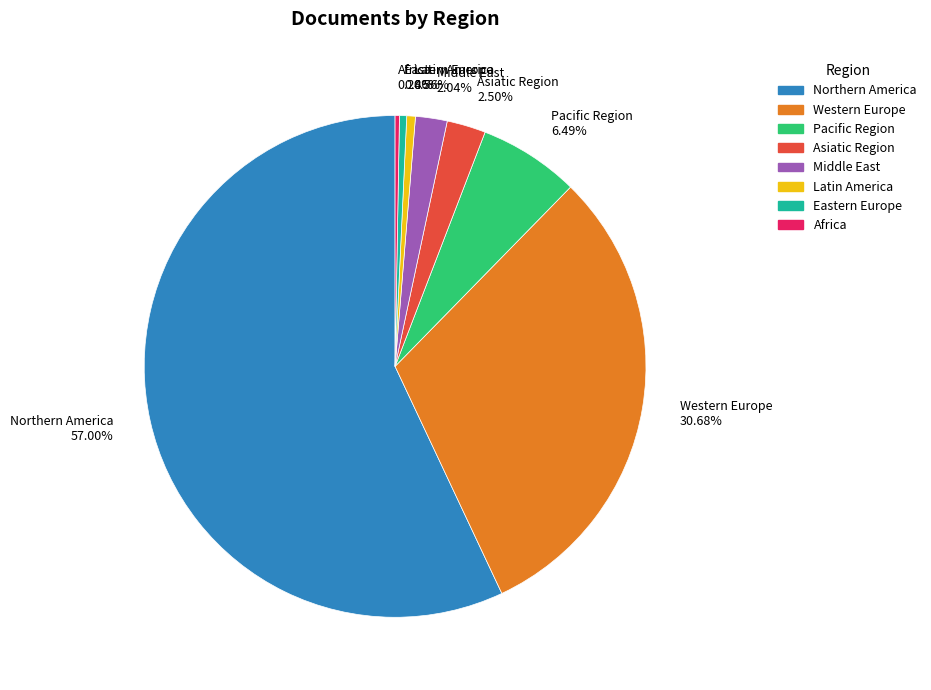

Is the sum of Northern America and Western Europe greater than half?

Yes